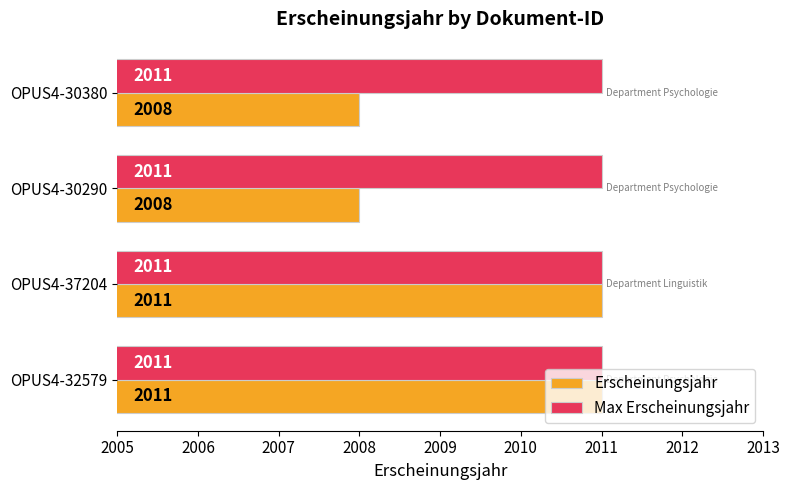

What is the minimum value shown in the chart?

2008